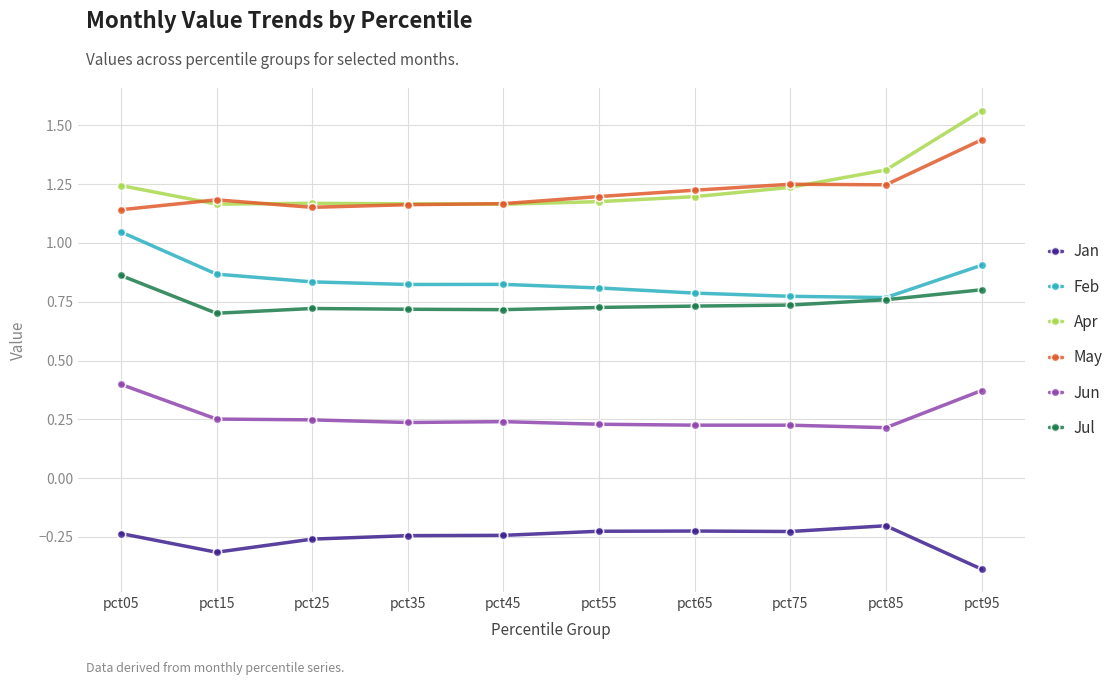

What is the sum of all May values?

12.2